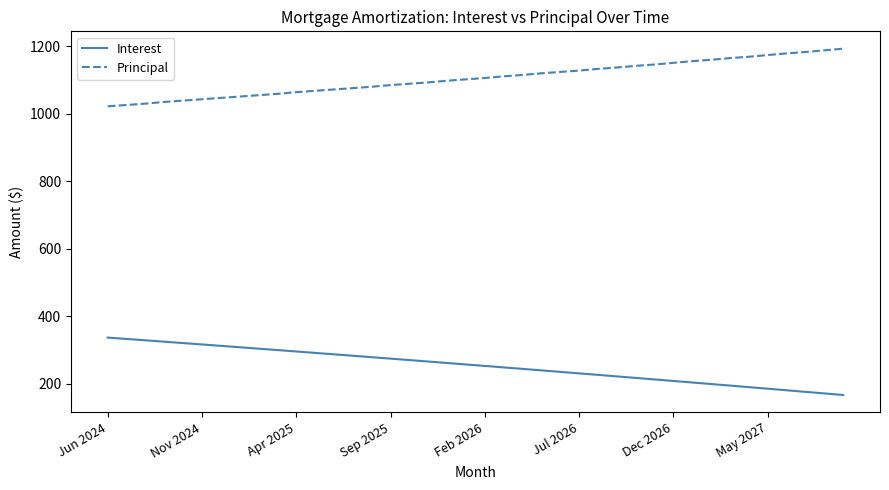

What is the minimum value for Interest?

166.1